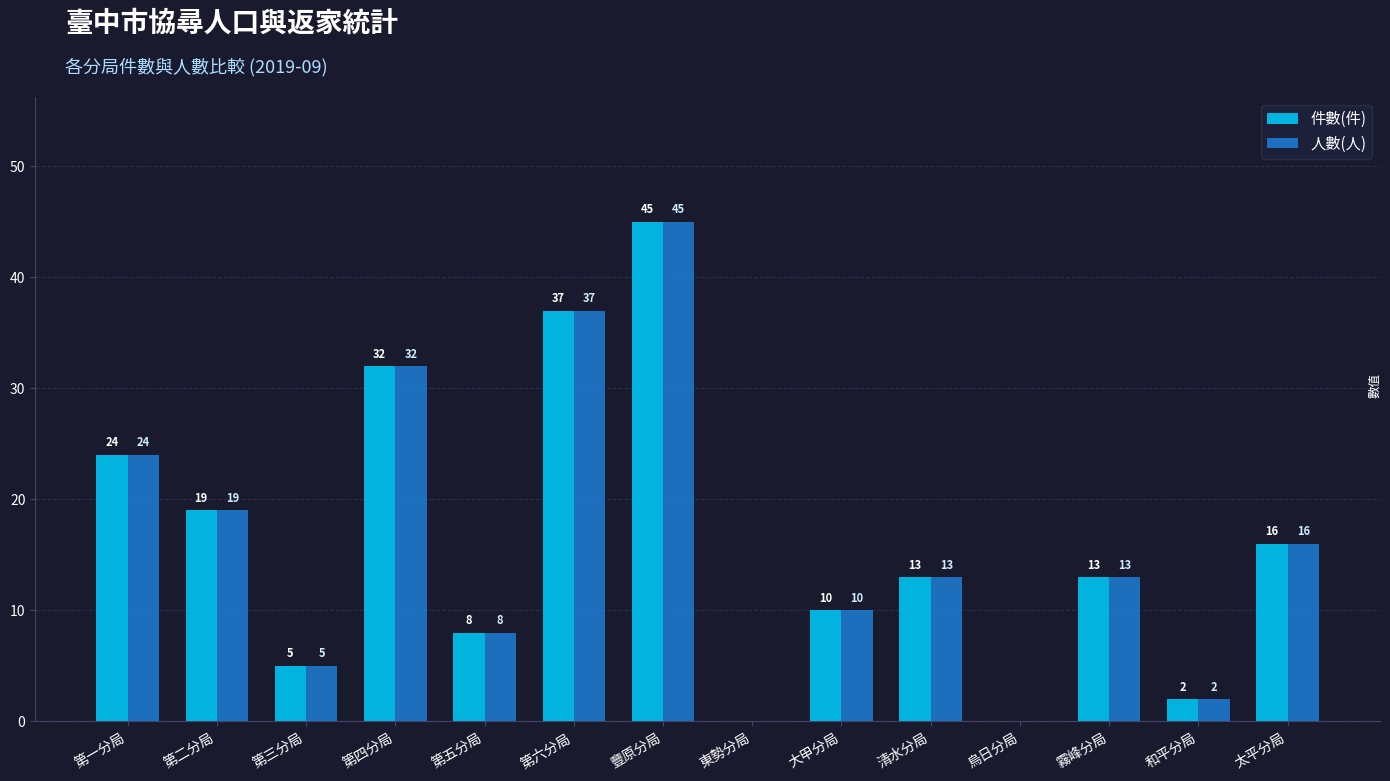

What is the difference between the 人數(人) values at 第四分局 and 和平分局?

30